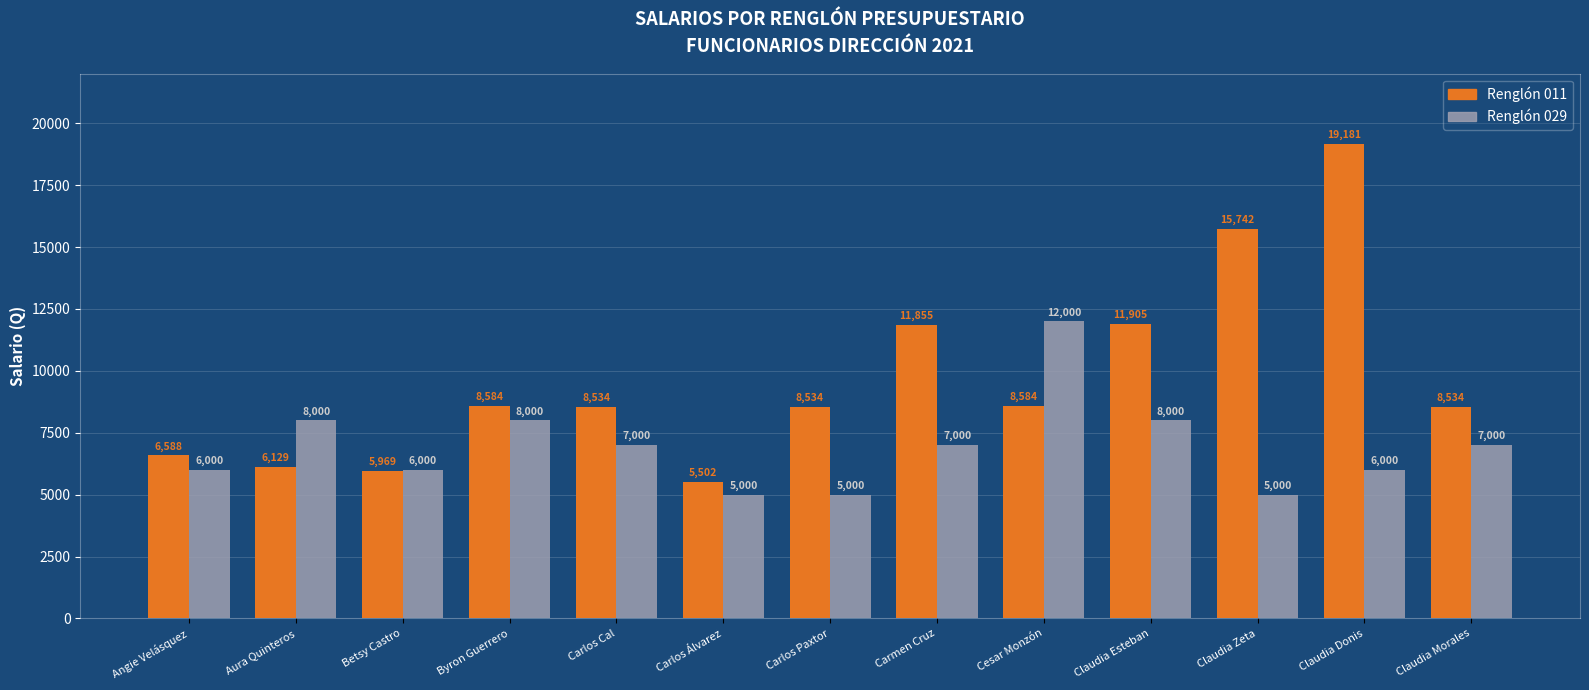

What position from the left is Carlos Álvarez?

6